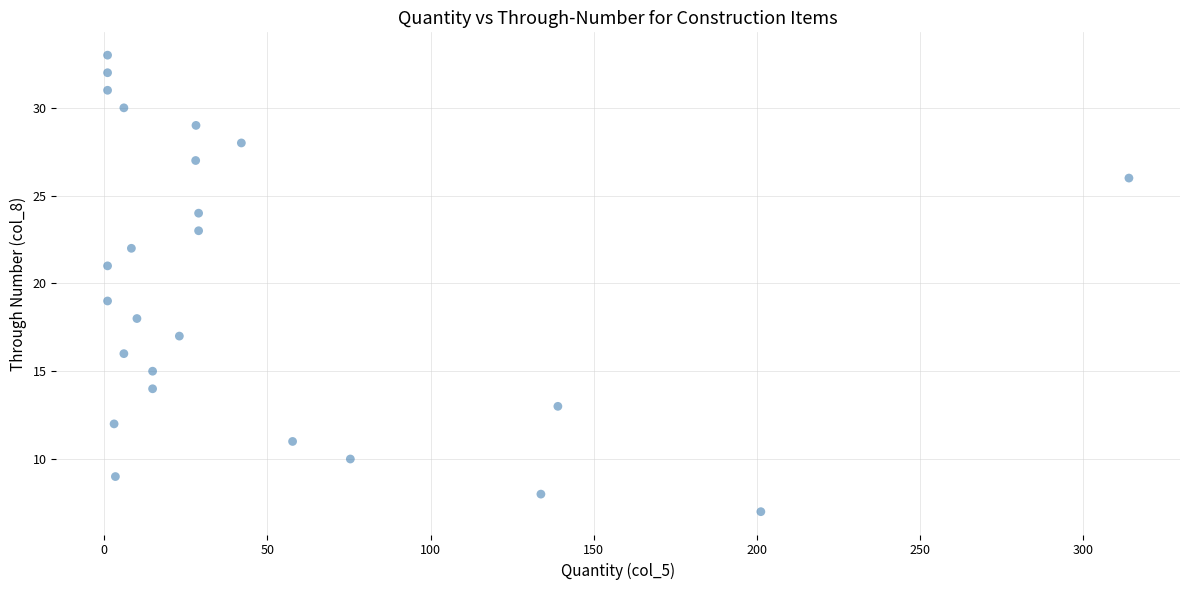

What is the range of Y values (max minus min)?

26